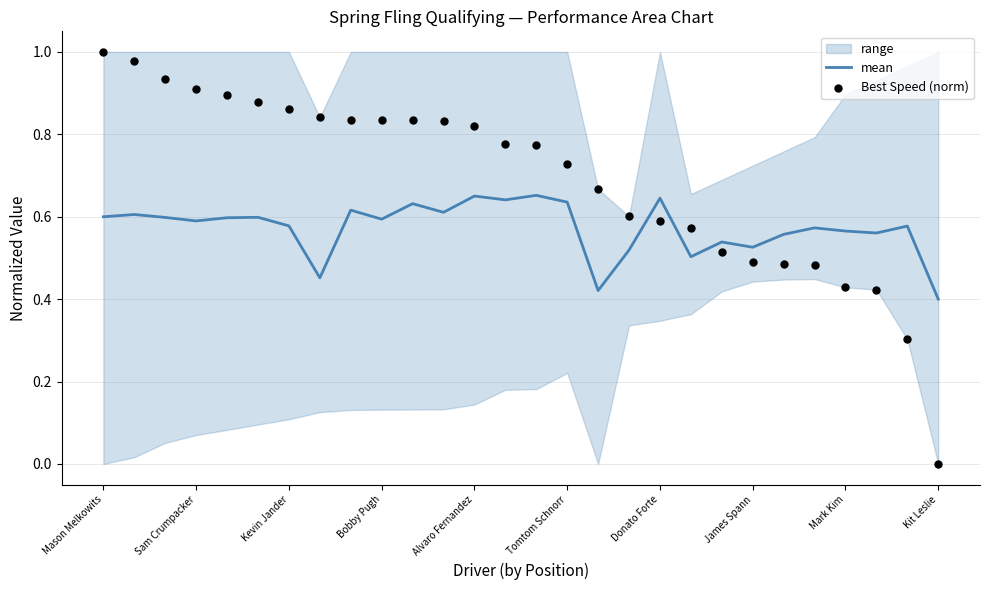

Which series has the largest Y range (max minus min)?

Best Speed (norm)